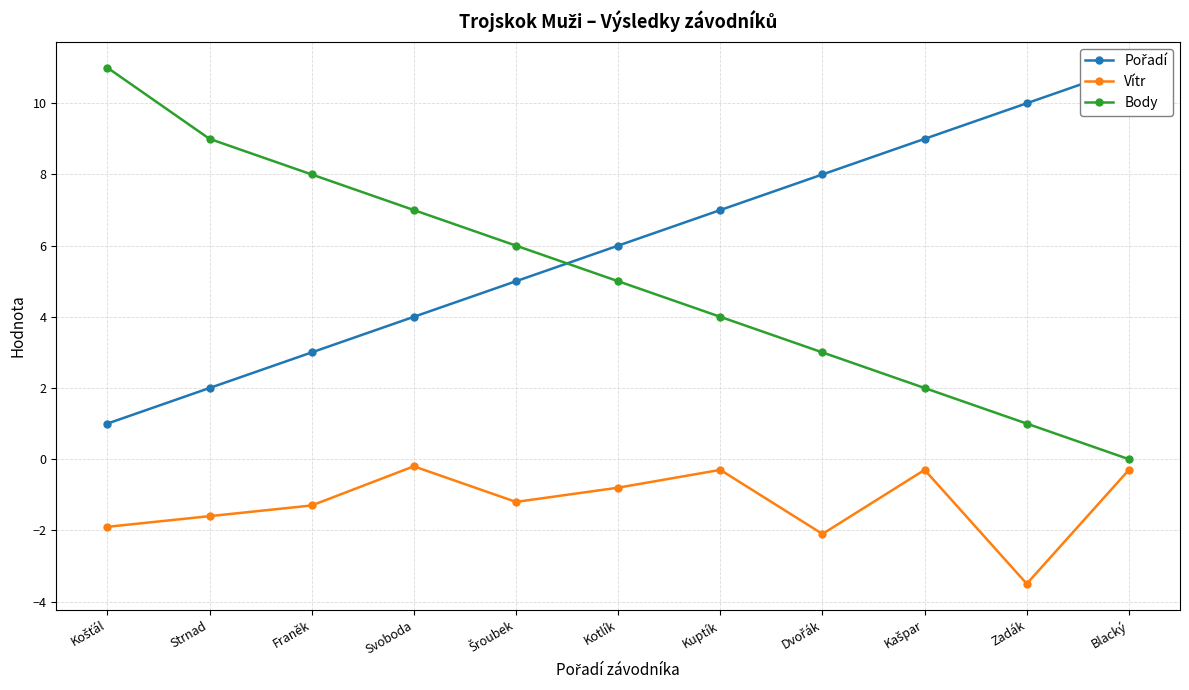

What is the label of the 11th point from the right?

Košťál